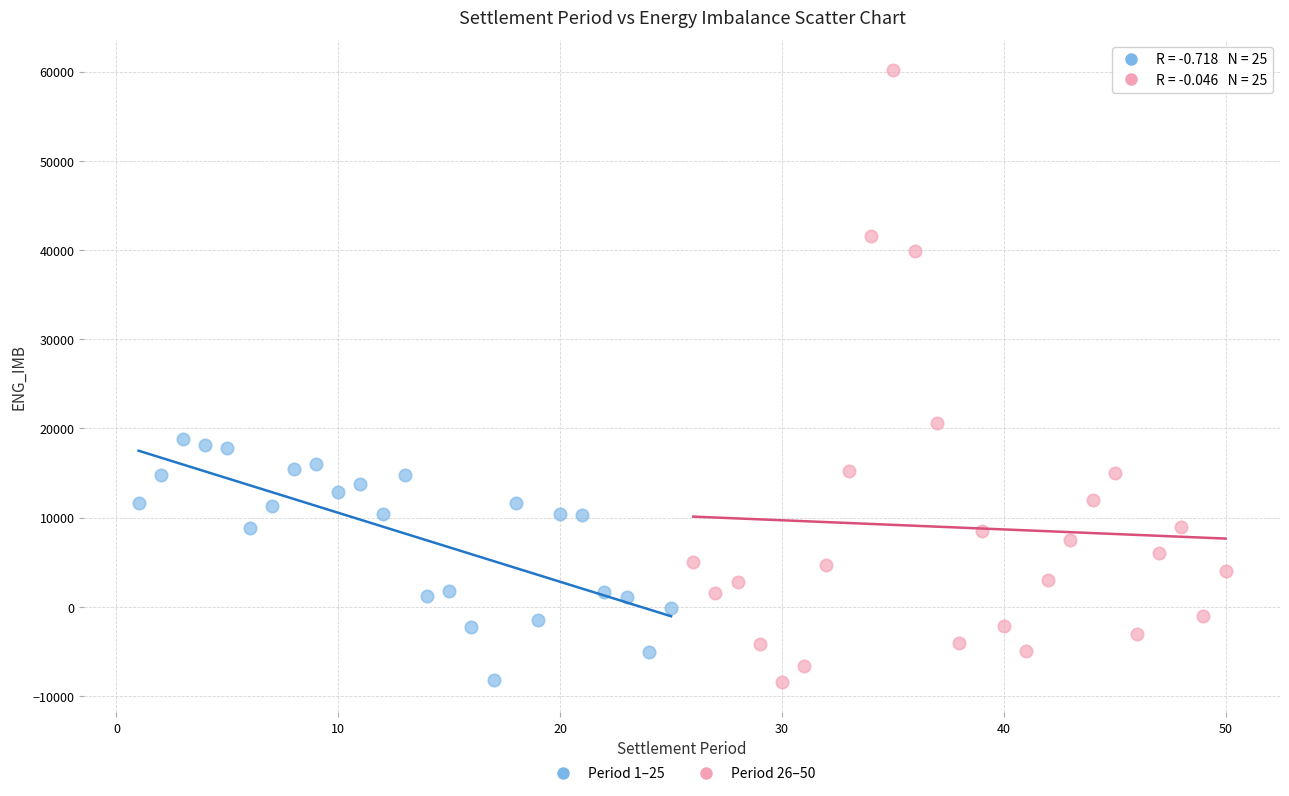

Which series has the largest Y range (max minus min)?

Period 26–50